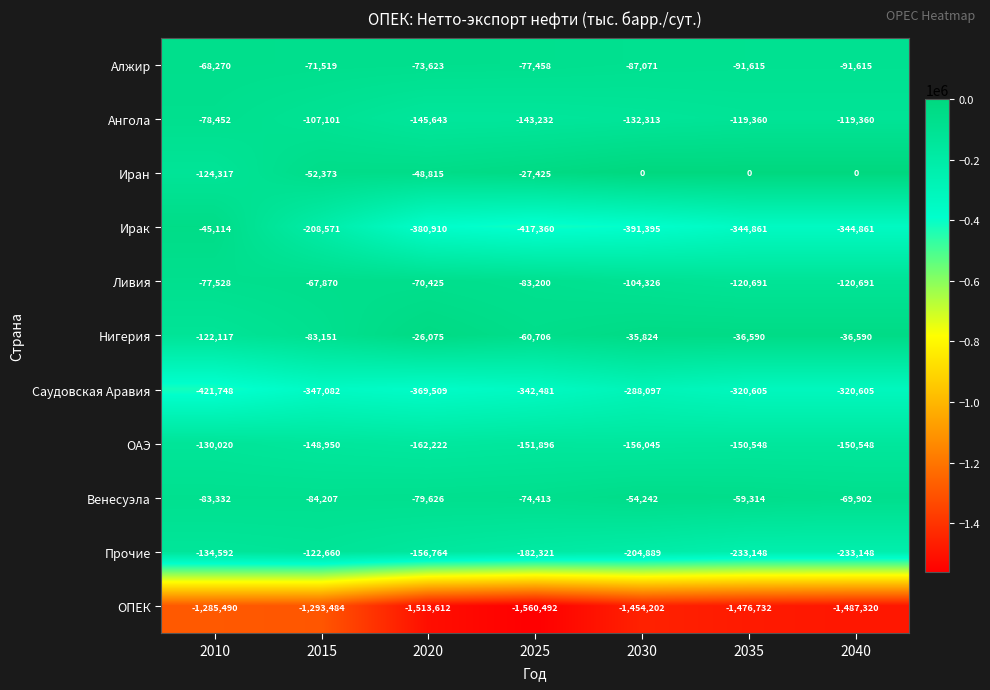

Which series has the widest spread of values?

Ирак